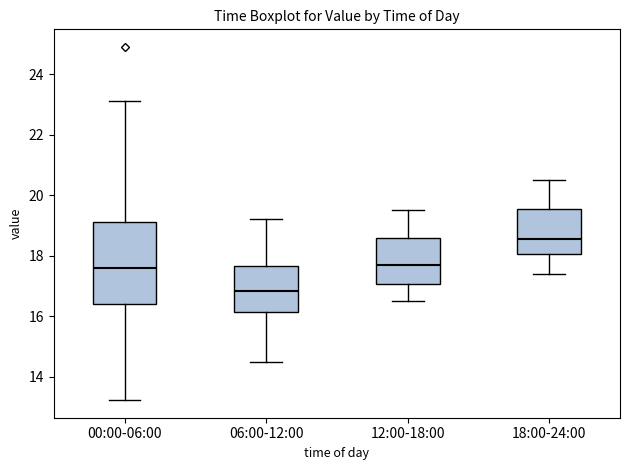

Which box has the lowest median line?

06:00-12:00